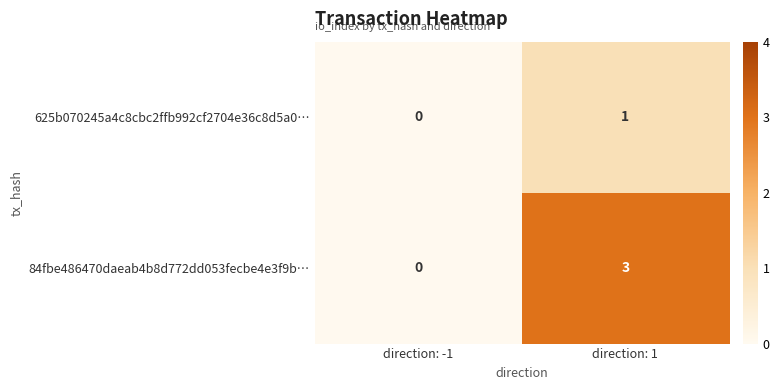

Count the number of categories in the chart.

2